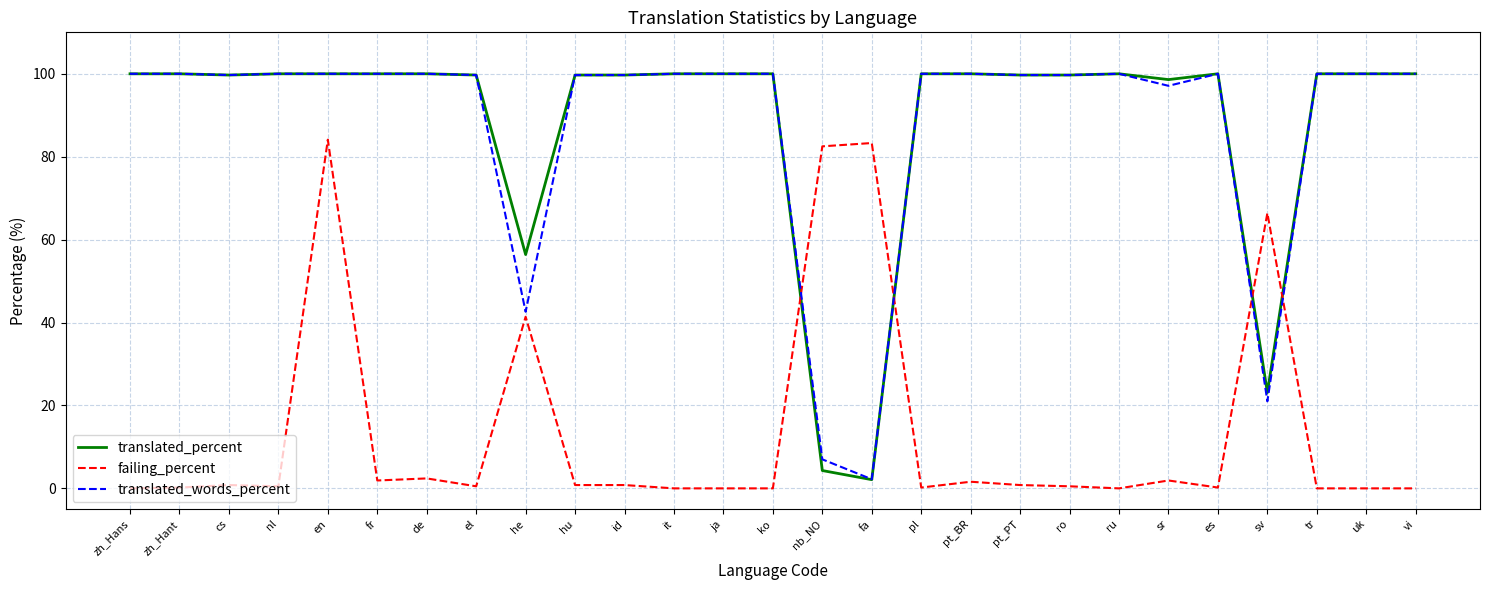

True or false: failing_percent has a value of 83.3 at fa.

True